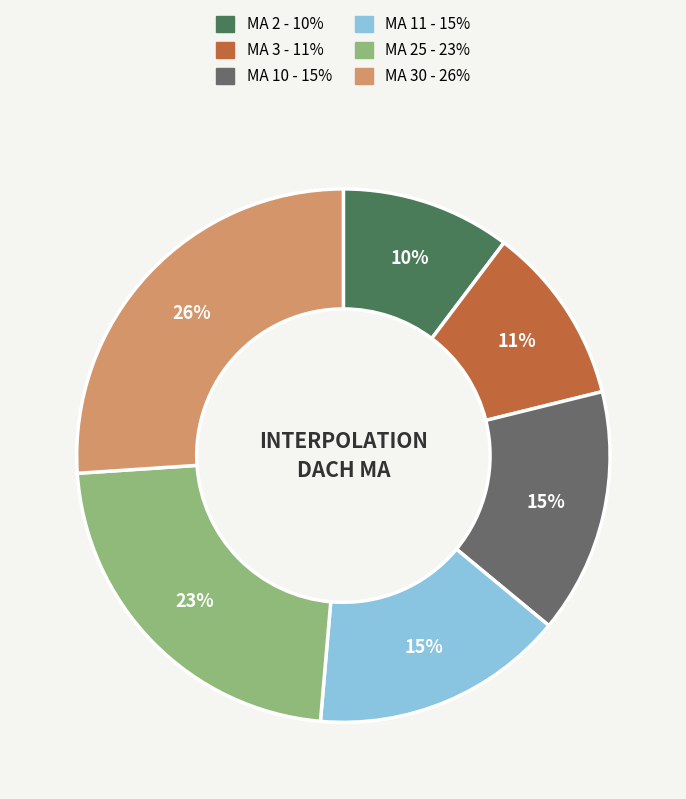

To the nearest percent, what is the difference between the largest and smallest slice percentages?

16%